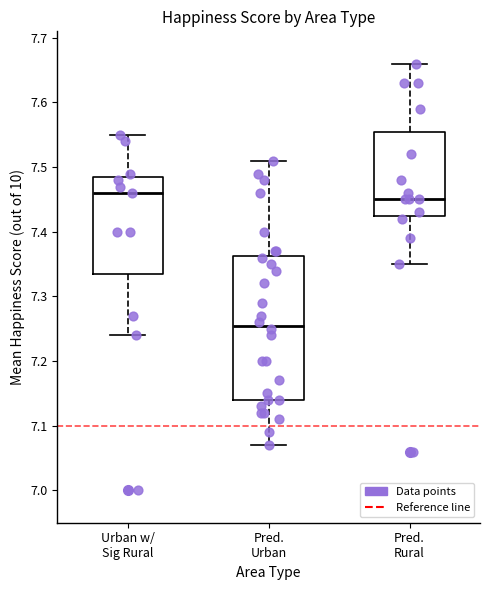

Which box is the tallest, from its lower edge to its upper edge?

Pred. Urban